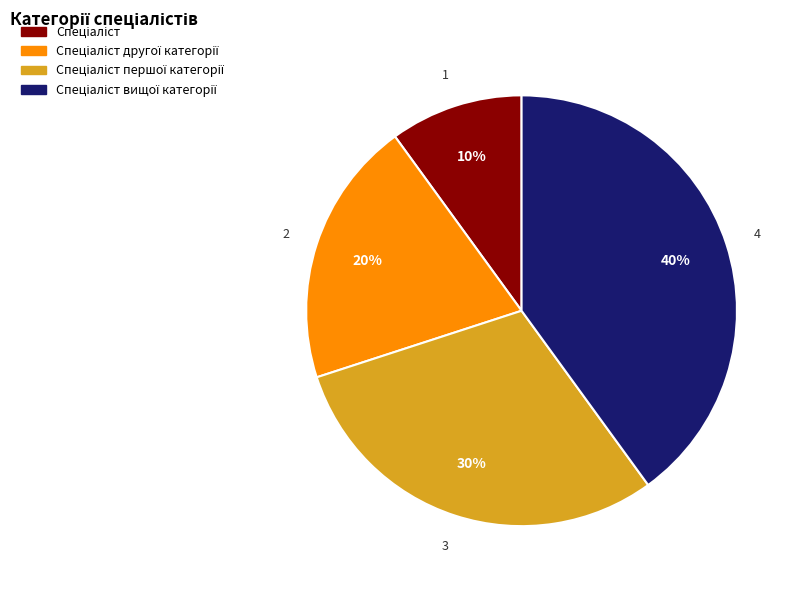

Does any single category account for the majority?

No